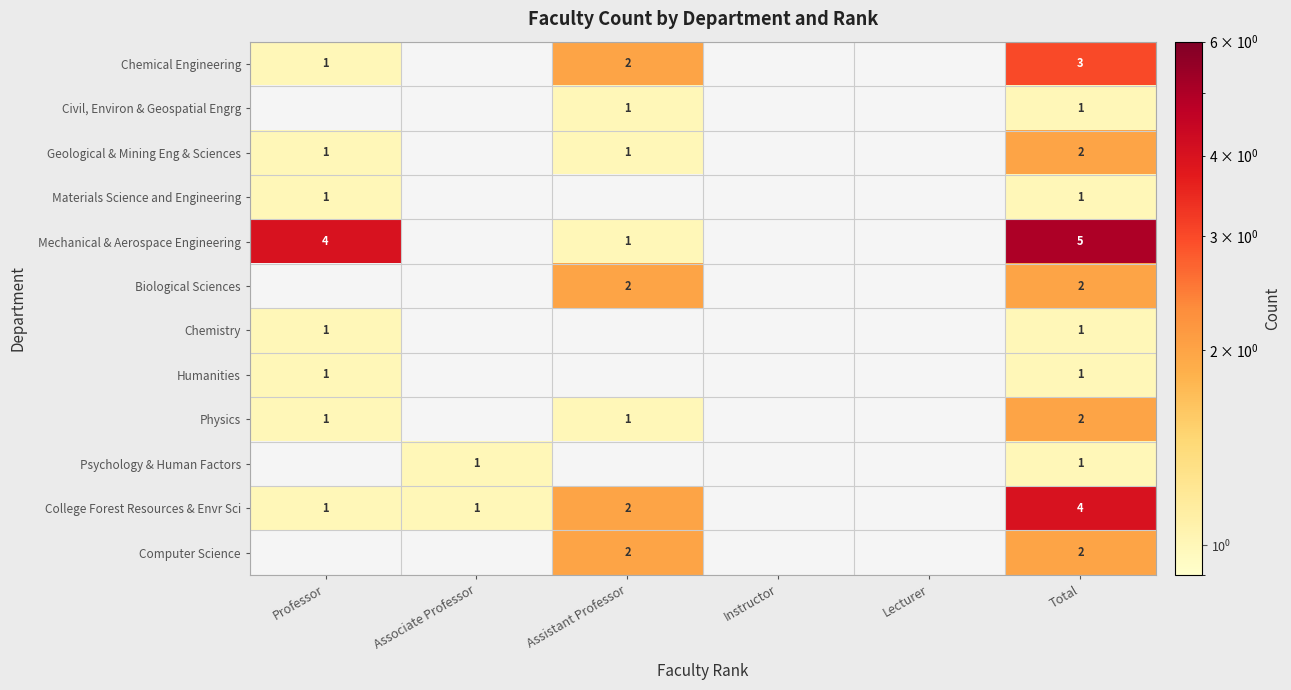

Which label corresponds to the smallest value in the chart?

Professor